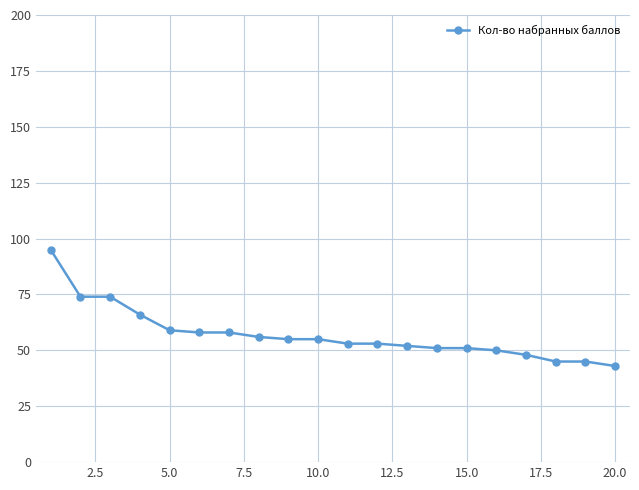

What is the average value?

57